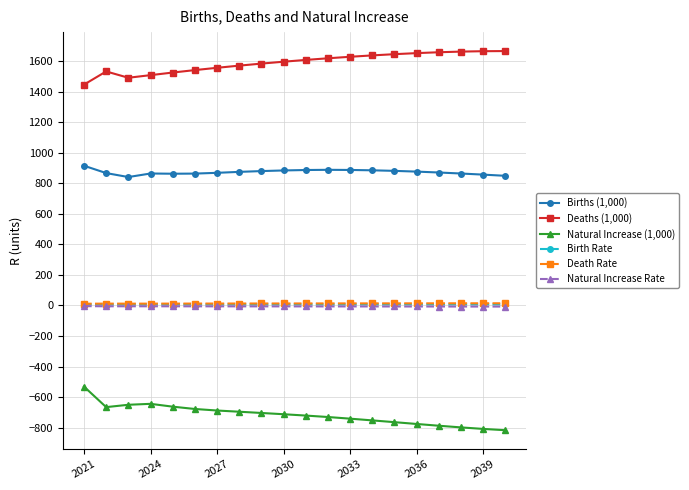

What is the maximum value shown in the chart?

1665.3